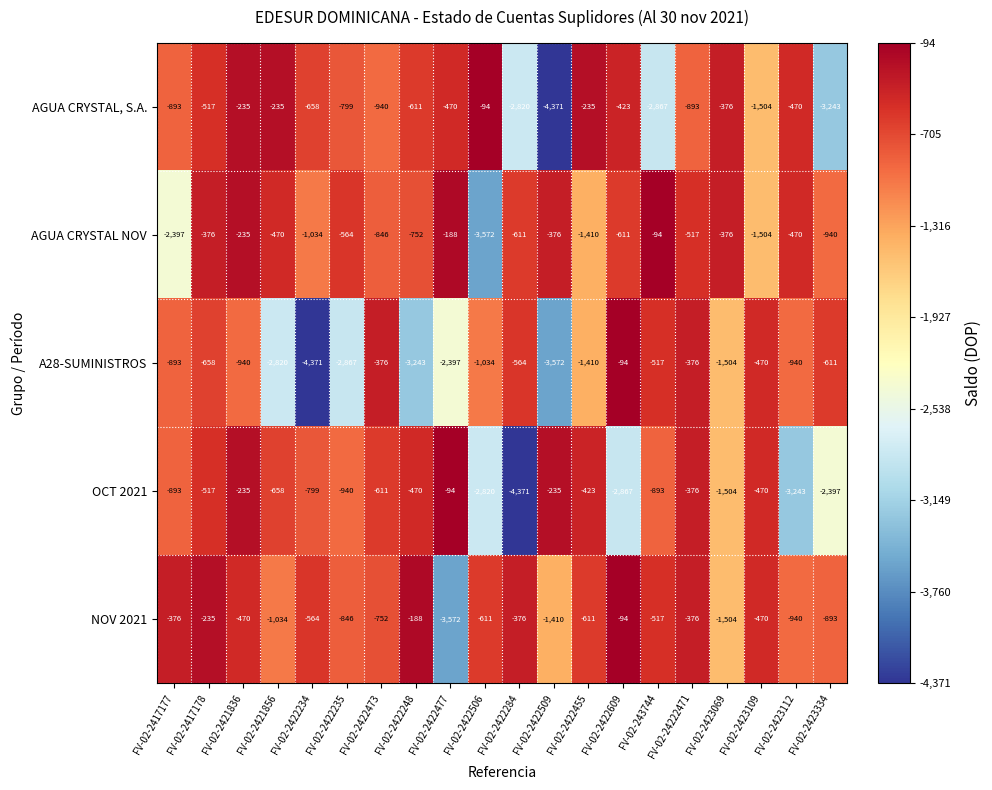

What value does the AGUA CRYSTAL NOV series have at FV-02-2423334, to the nearest 10?

-940